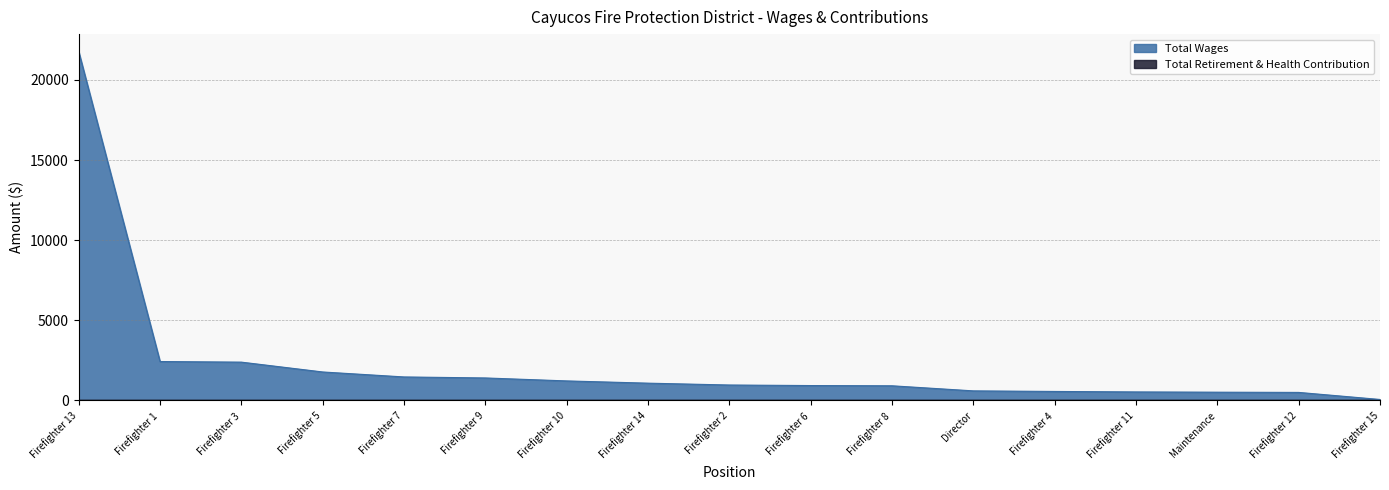

At which category does the chart reach its peak across all series?

Firefighter 13